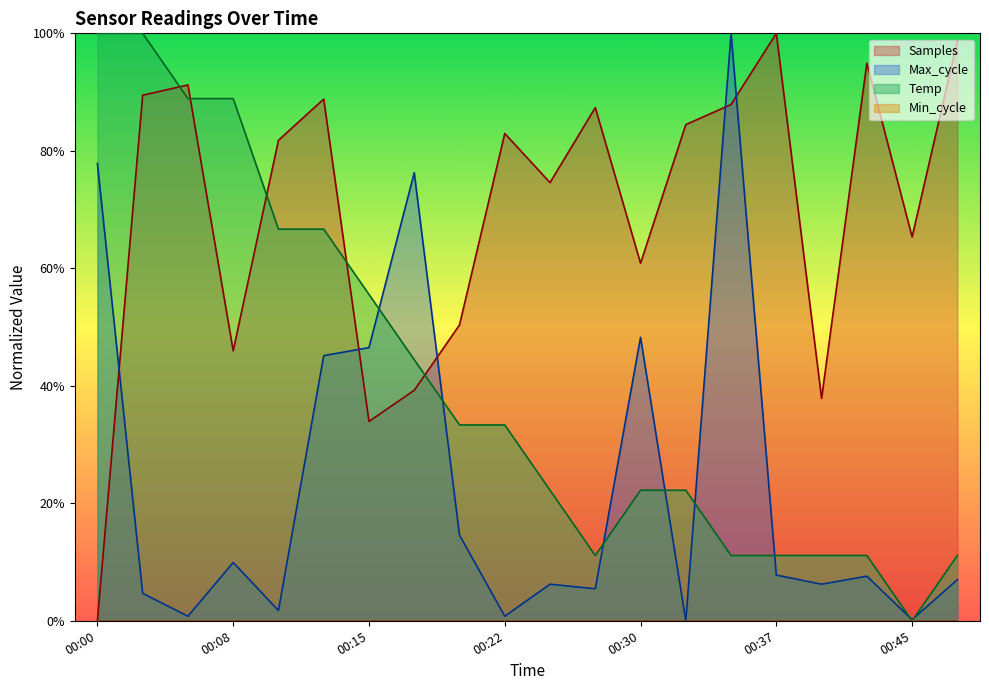

What is the difference between the second highest and second lowest values in the Samples series?

0.6